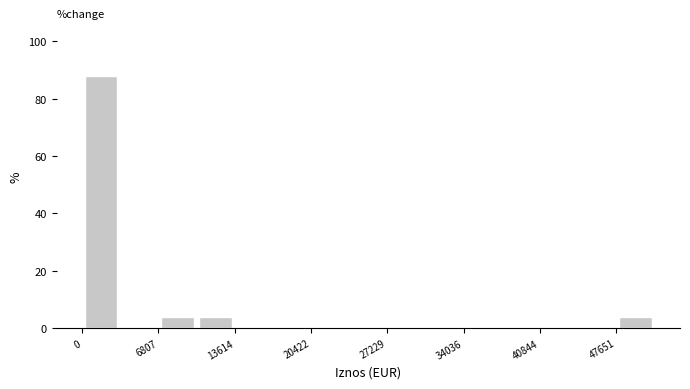

Read against the x-axis, roughly where is the centre of the tallest bar?

2000